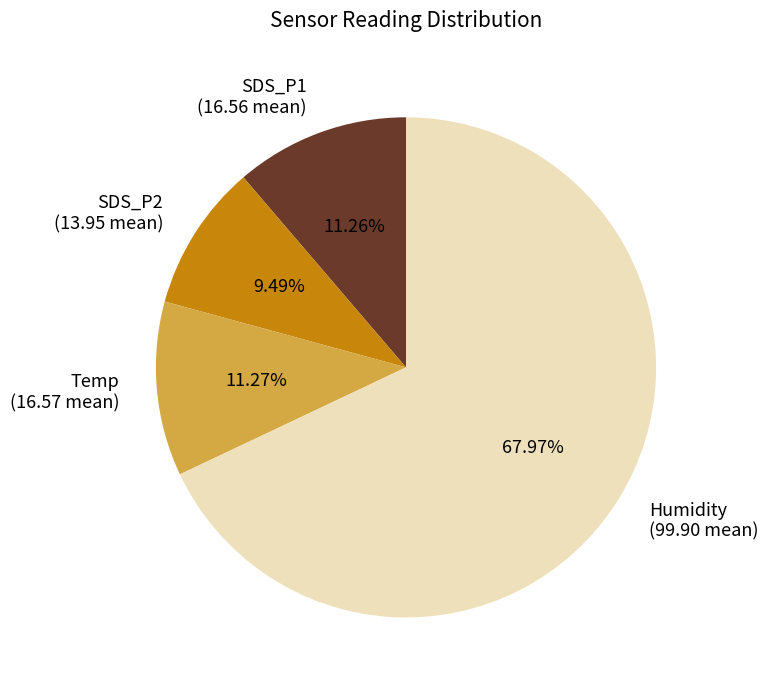

How many segments does this pie chart have?

4